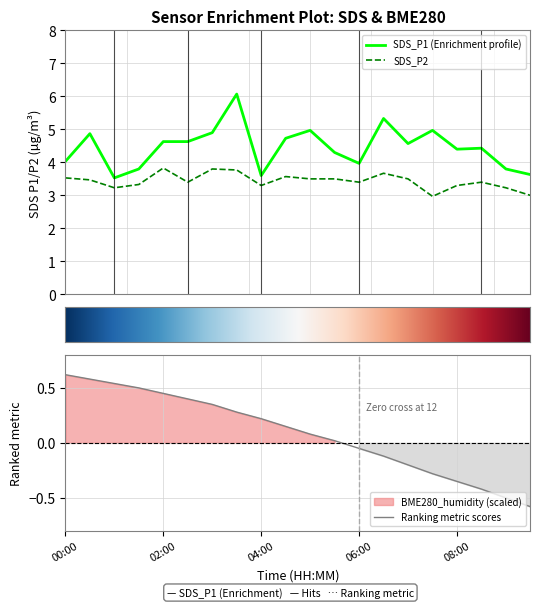

Where does the Ranking metric scores series first go above 0?

00:00